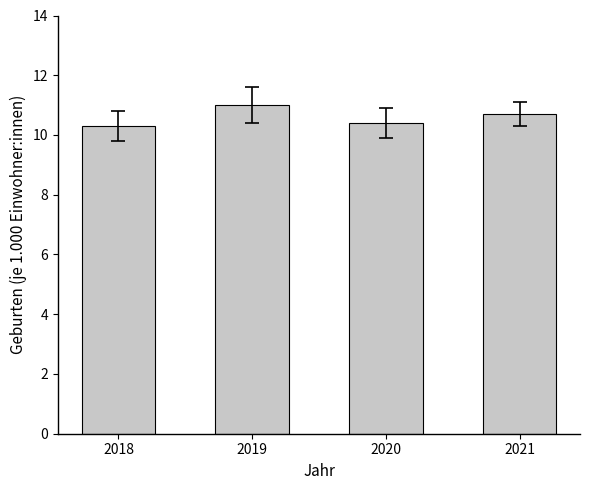

Which label corresponds to the largest value in the chart?

2019